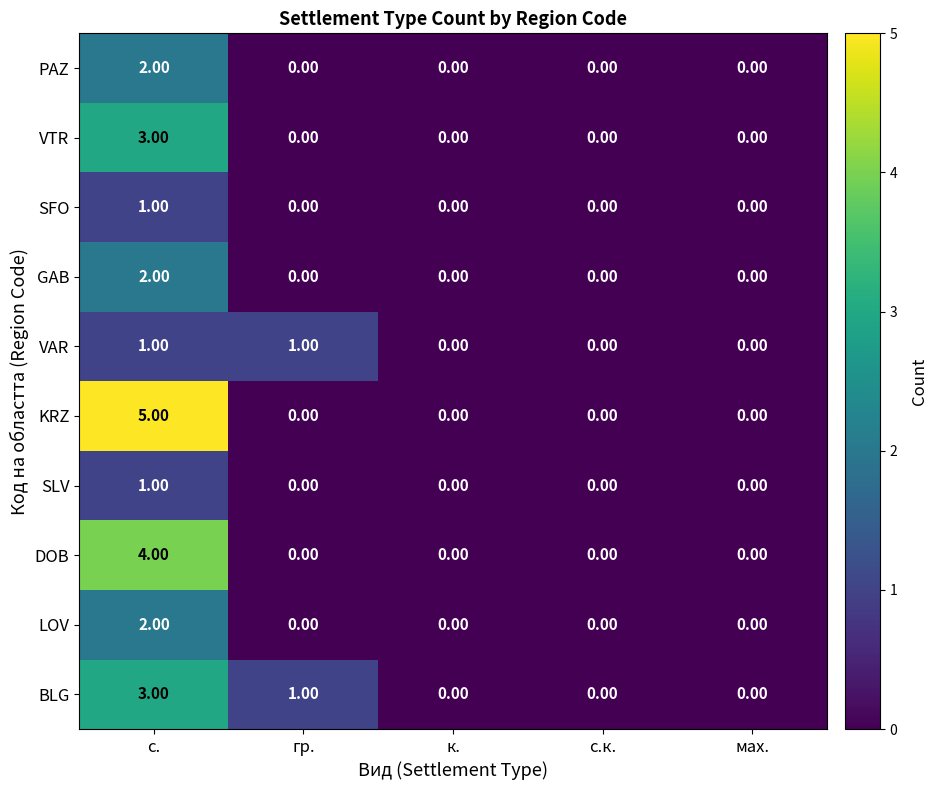

How many series are shown in this chart?

10